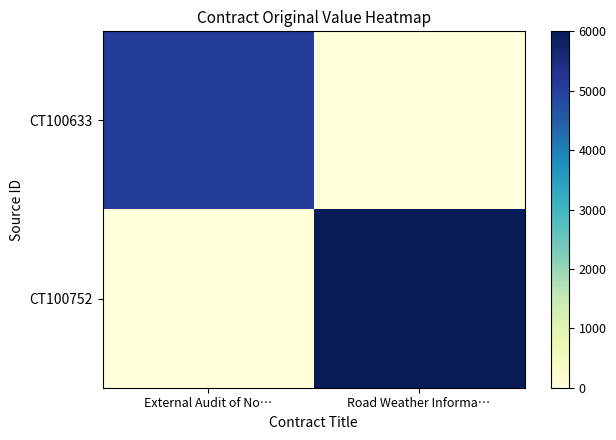

Reading right to left, list all the values displayed in this chart.

CT100633: Road Weather Informa…=0	External Audit of No…=5080
CT100752: Road Weather Informa…=6000	External Audit of No…=0